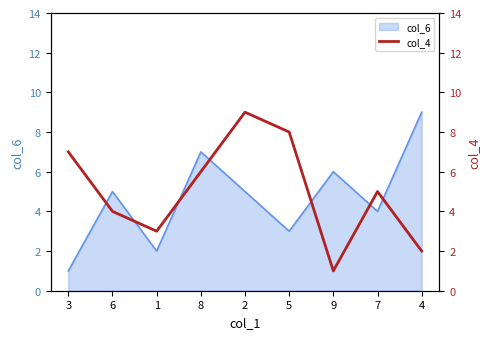

True or false: col_6 has a value of 4 at 9.

False